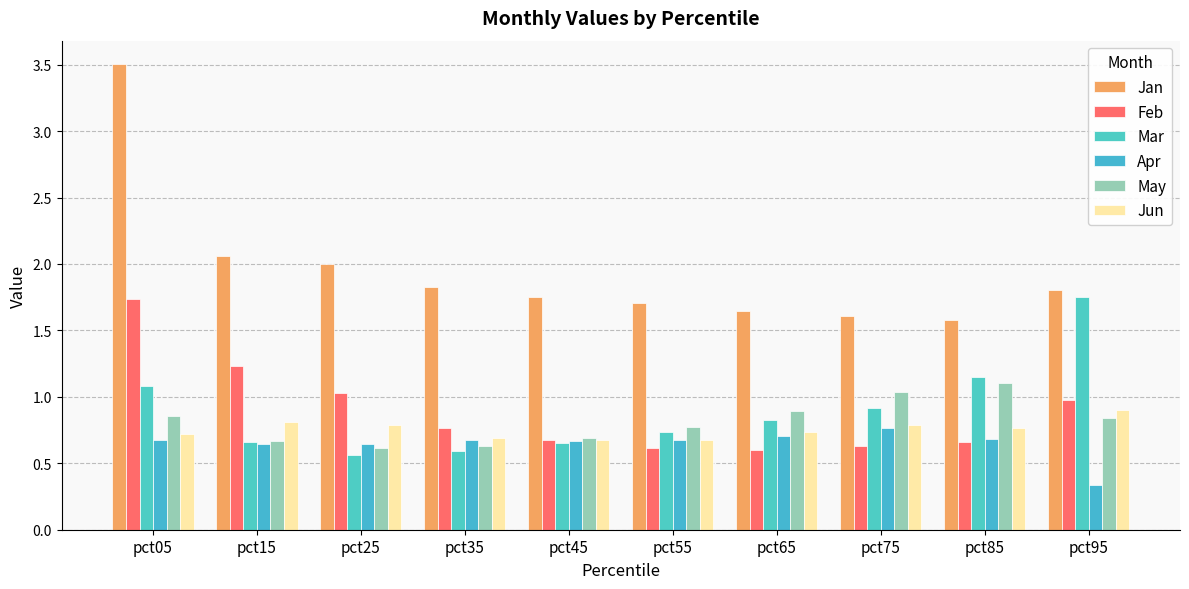

Which has a higher value, pct85 or pct55?

pct55